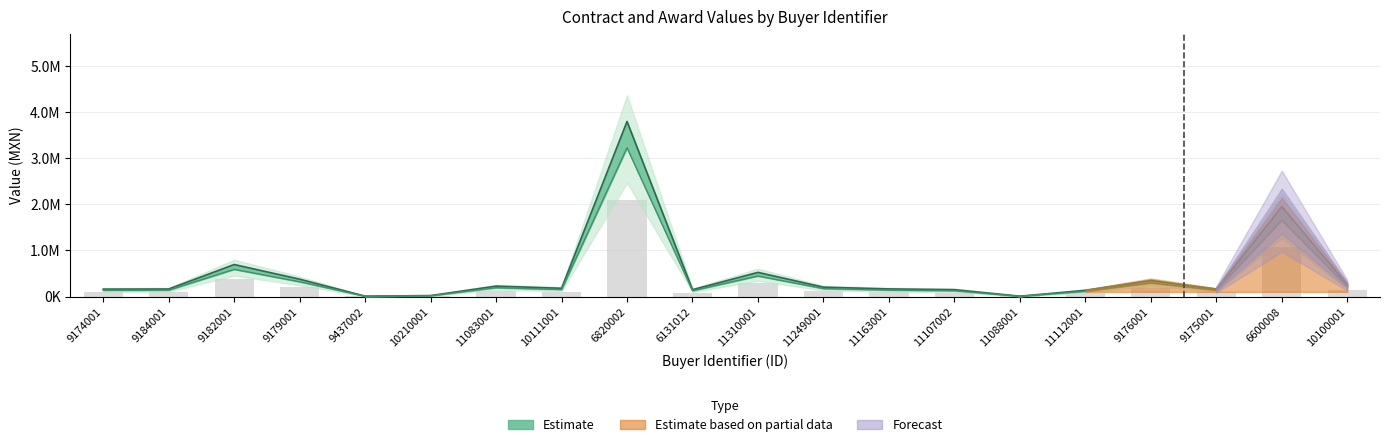

How many groups of bars are there?

20